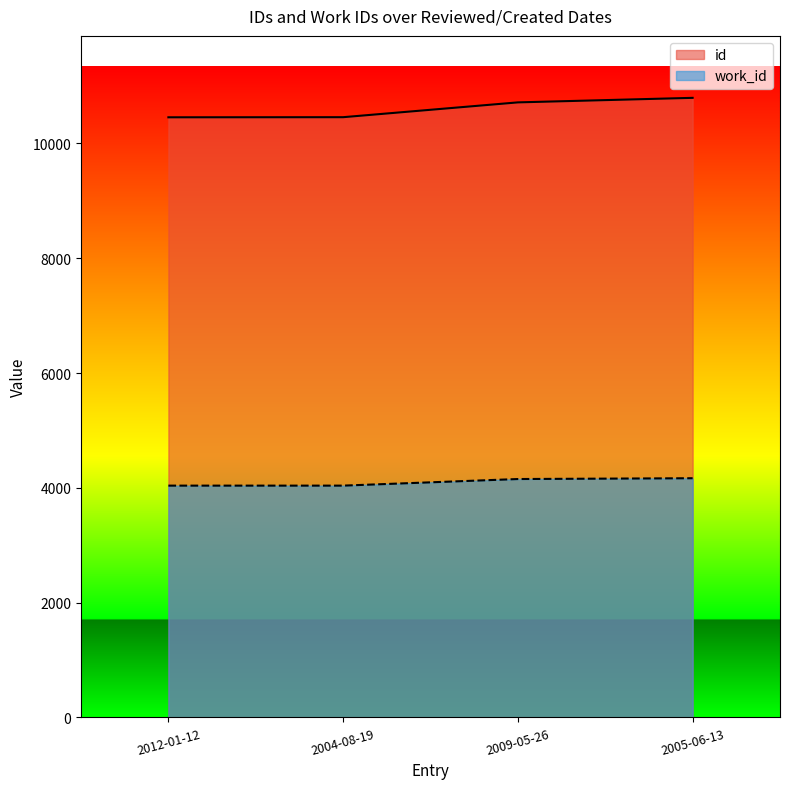

What is the value of the work_id point at the 4th from the left?

4167